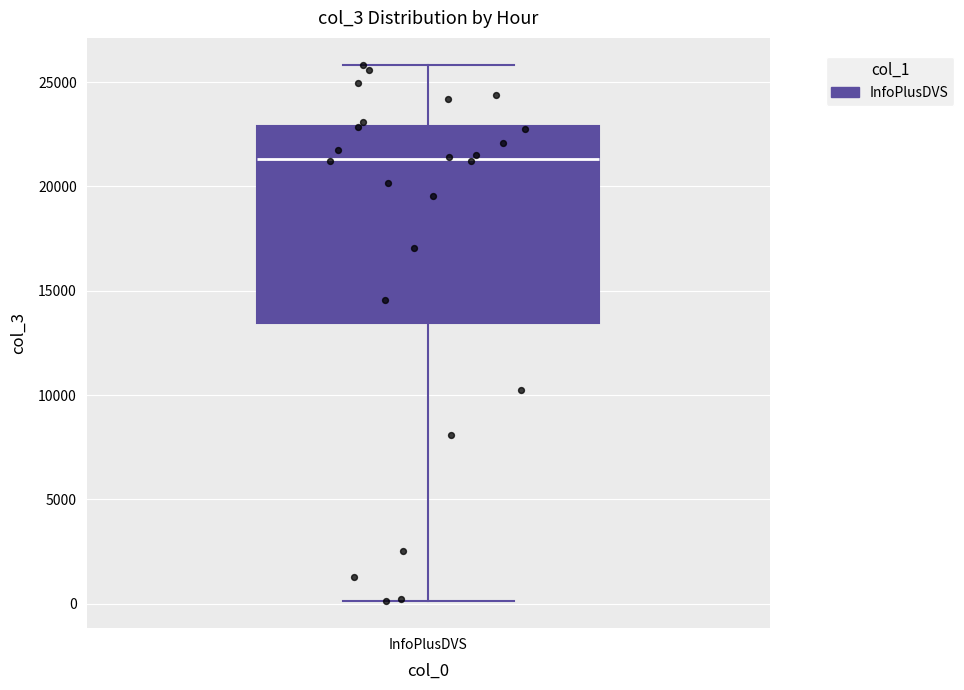

Where does the upper whisker of the box for InfoPlusDVS end on the y-axis? The values are not printed on the chart, so give them approximately, as read against the axis.

26000